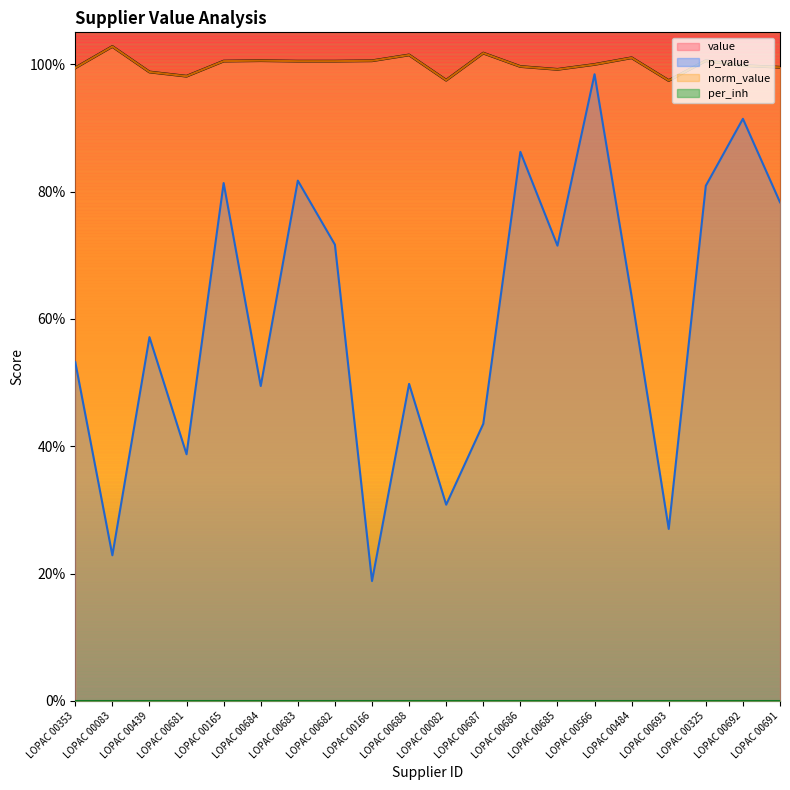

Is the value of value at LOPAC 00325 greater than the value of p_value at LOPAC 00684?

Yes